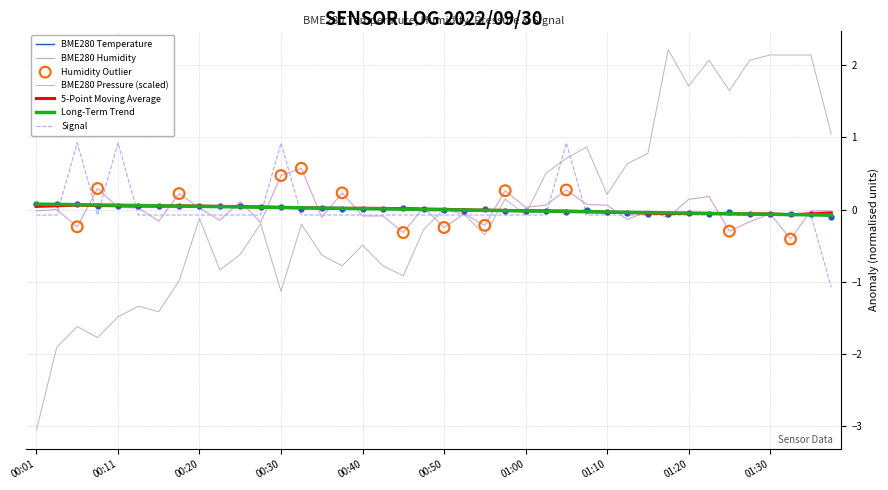

Which series has the widest spread of values?

BME280 Pressure (scaled)